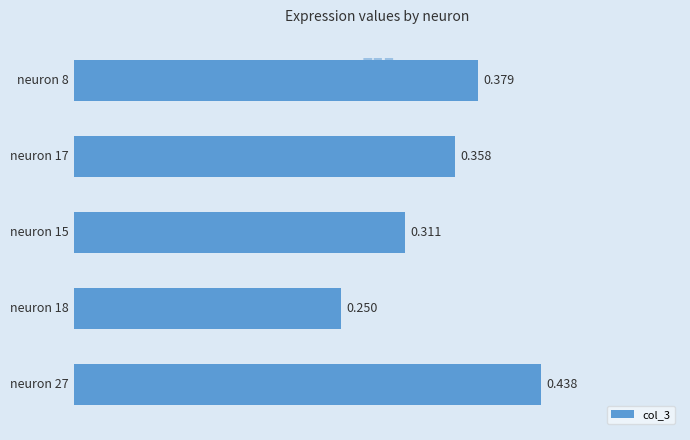

Are the bars horizontal?

Yes